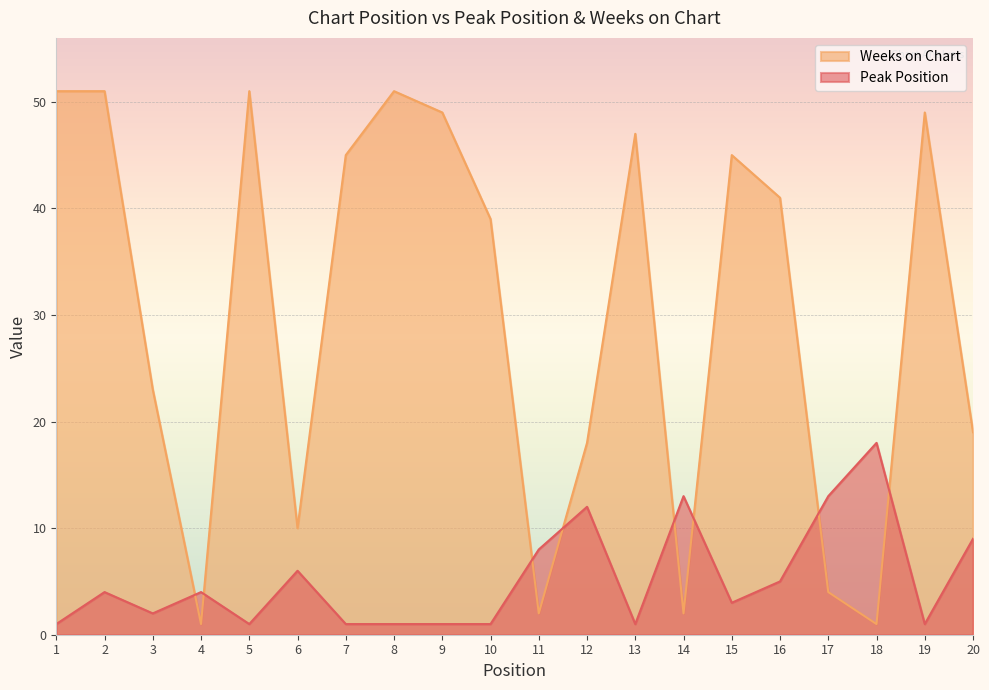

At which label does Weeks on Chart reach its minimum?

4